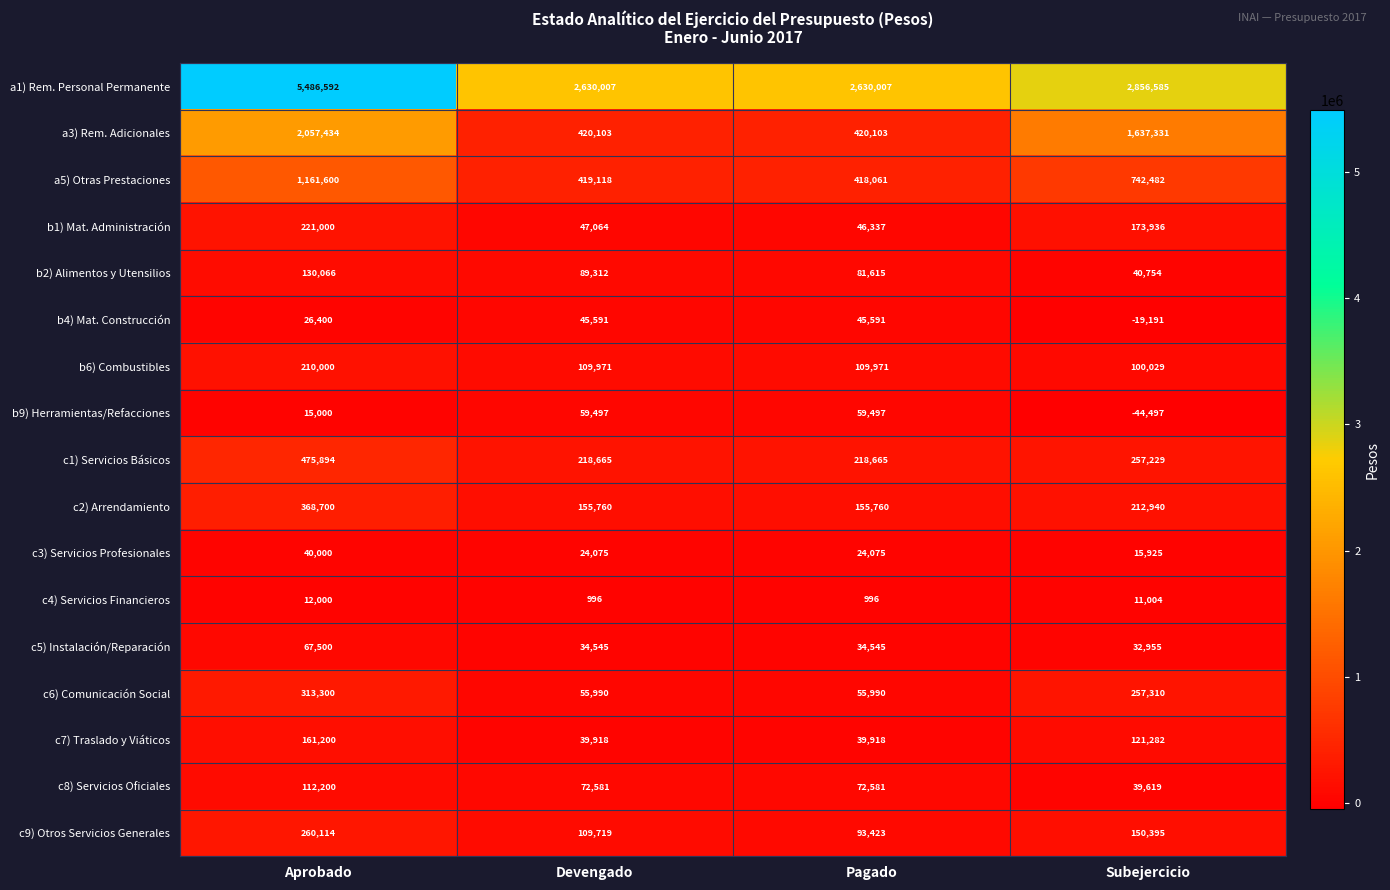

The value of c1) Servicios Básicos at Devengado is 218665. True or false?

True